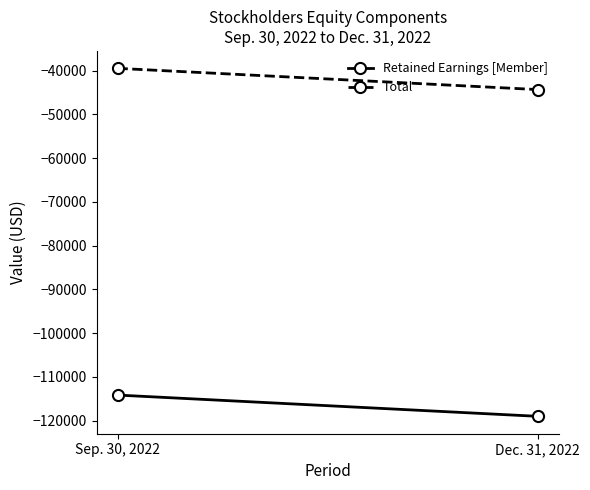

Reading left to right, extract all data points from this chart.

Retained Earnings [Member]: Sep. 30, 2022=-114183	Dec. 31, 2022=-119042
Total: Sep. 30, 2022=-39489	Dec. 31, 2022=-44348